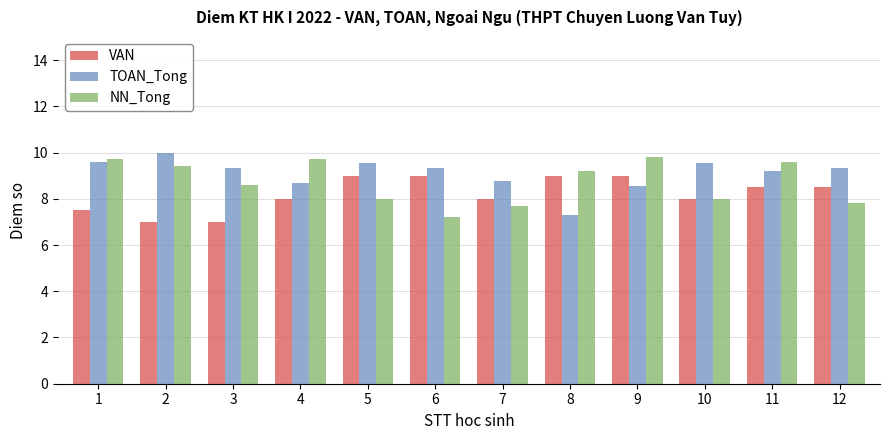

At how many categories does at least one series exceed 7?

12